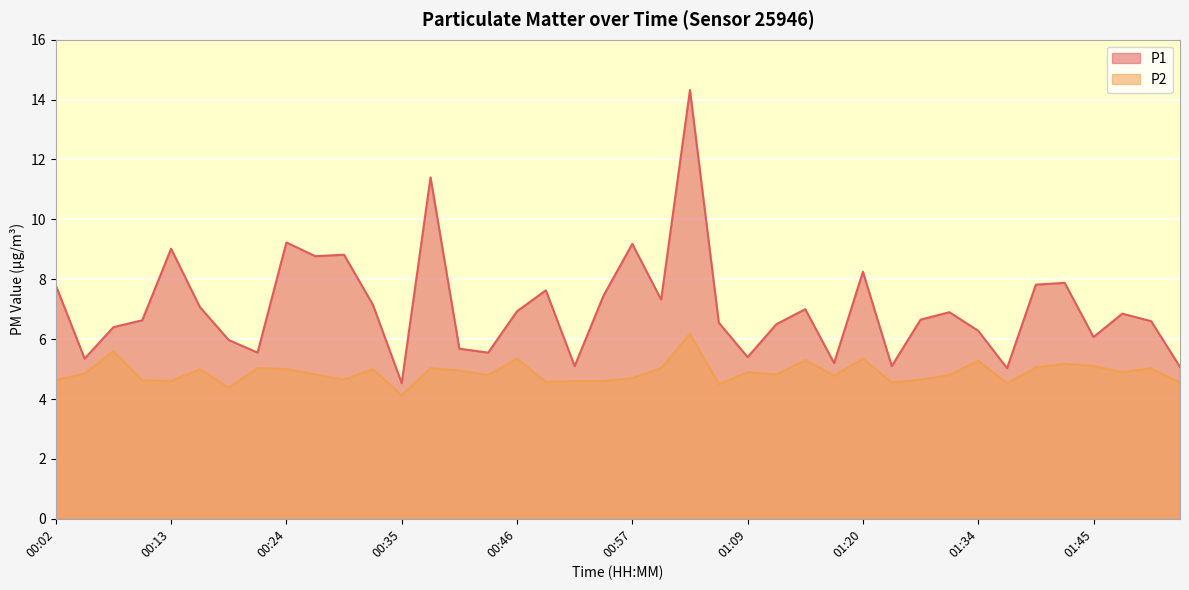

How many data points does each series have?

40